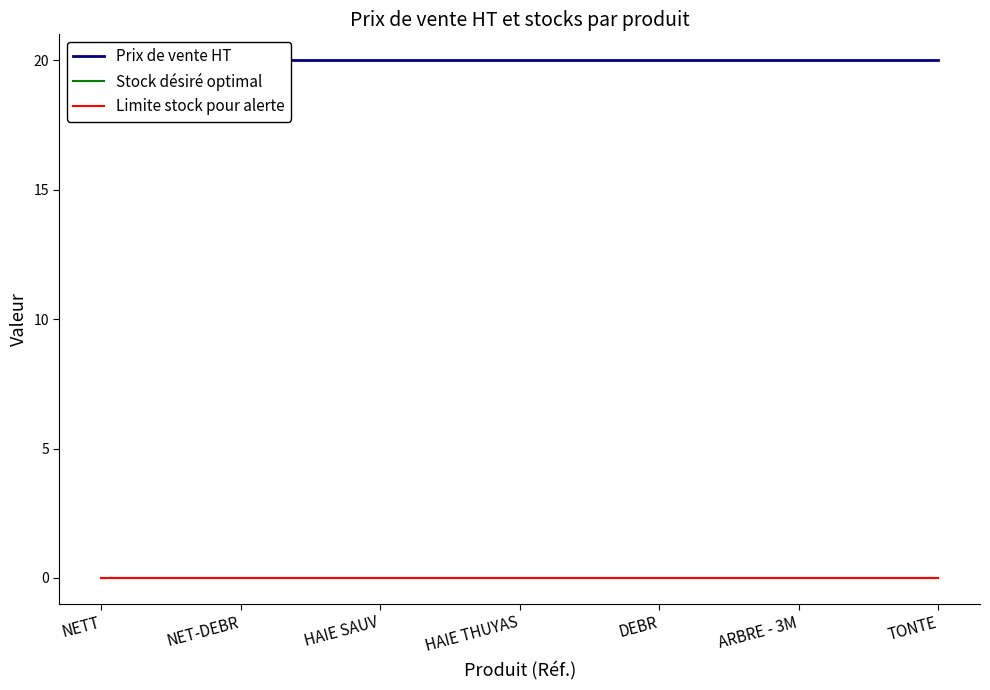

Reading right to left, what are all the values shown in this chart?

Prix de vente HT: 20	20	20	20	20	20	20
Stock désiré optimal: 0	0	0	0	0	0	0
Limite stock pour alerte: 0	0	0	0	0	0	0